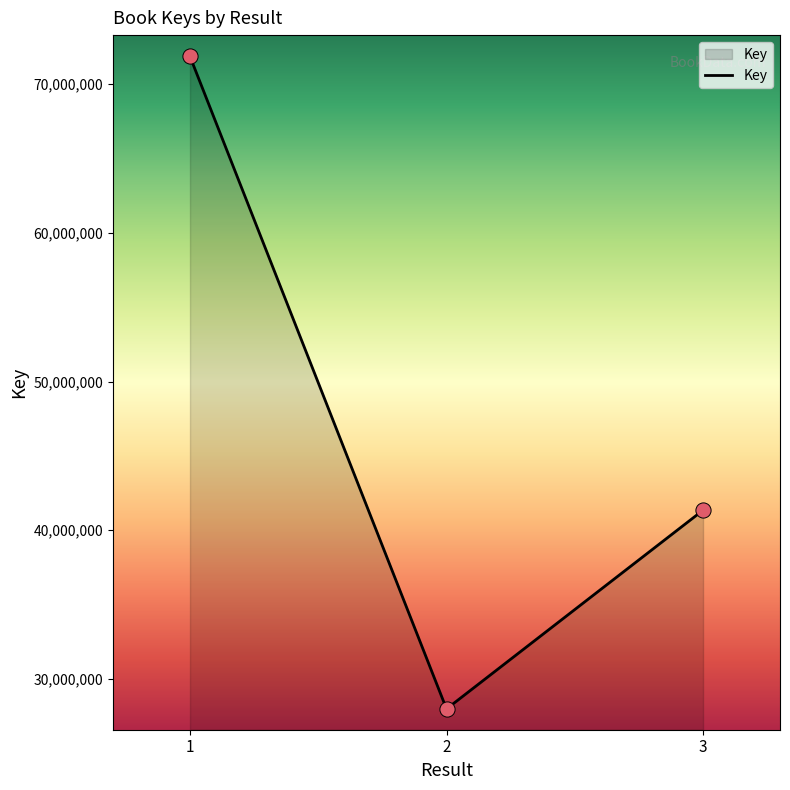

Which has a higher value, 1 or 3?

1